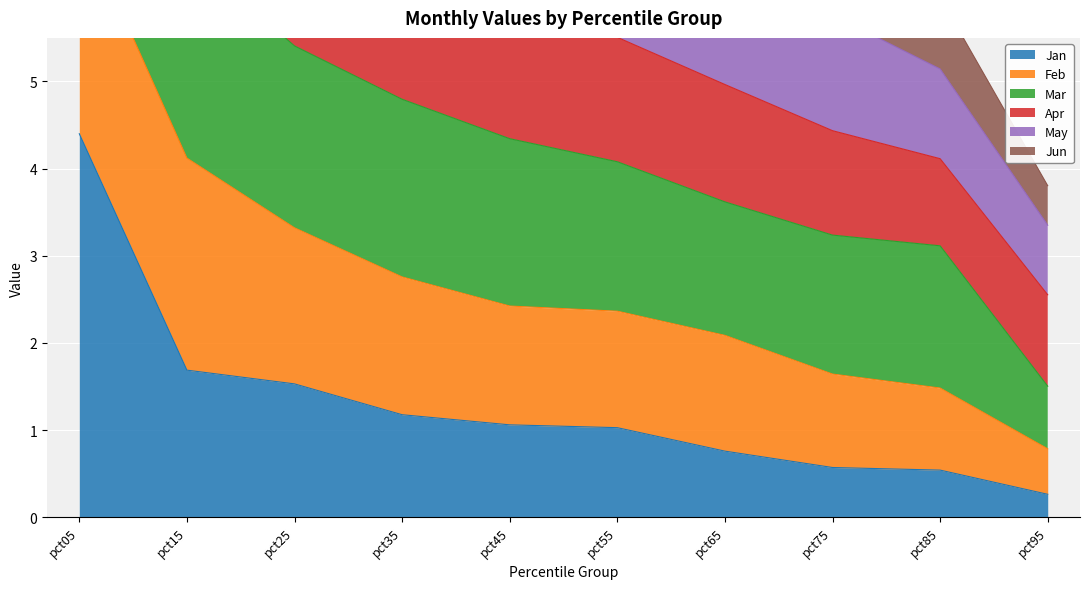

Which category has the highest value in the Jan series?

pct05